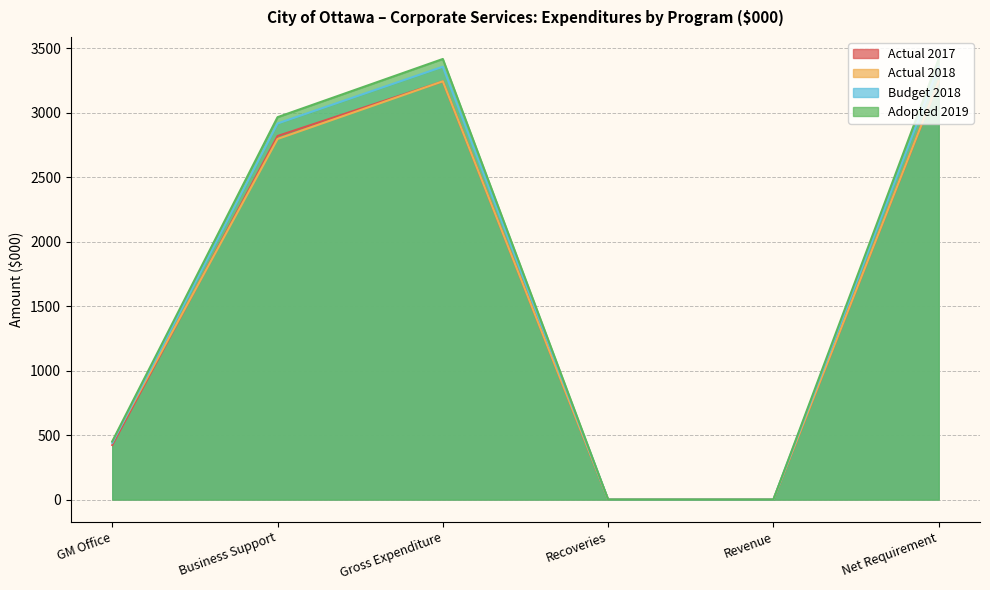

Which label corresponds to the smallest value in the chart?

Recoveries